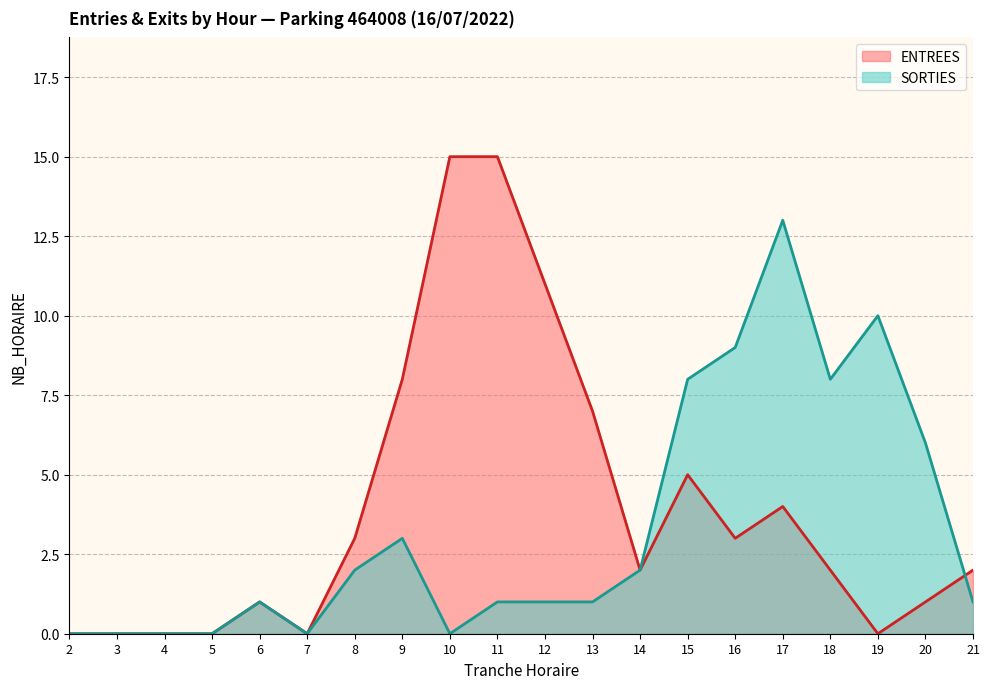

After their last crossing, which series has the higher values: ENTREES or SORTIES?

ENTREES